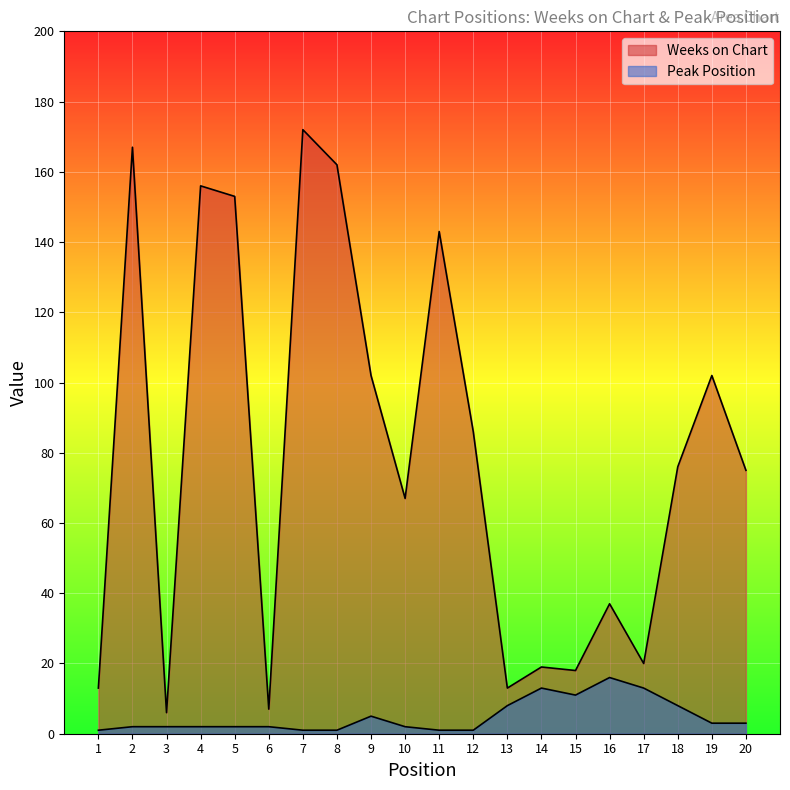

Which series has the largest total across all categories?

Weeks on Chart